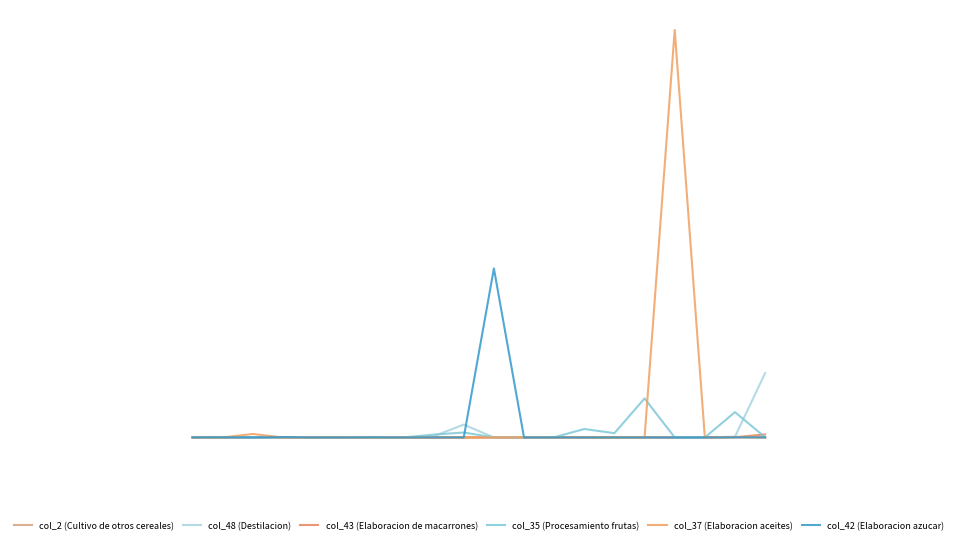

Does the chart display data point markers on the line(s)?

No